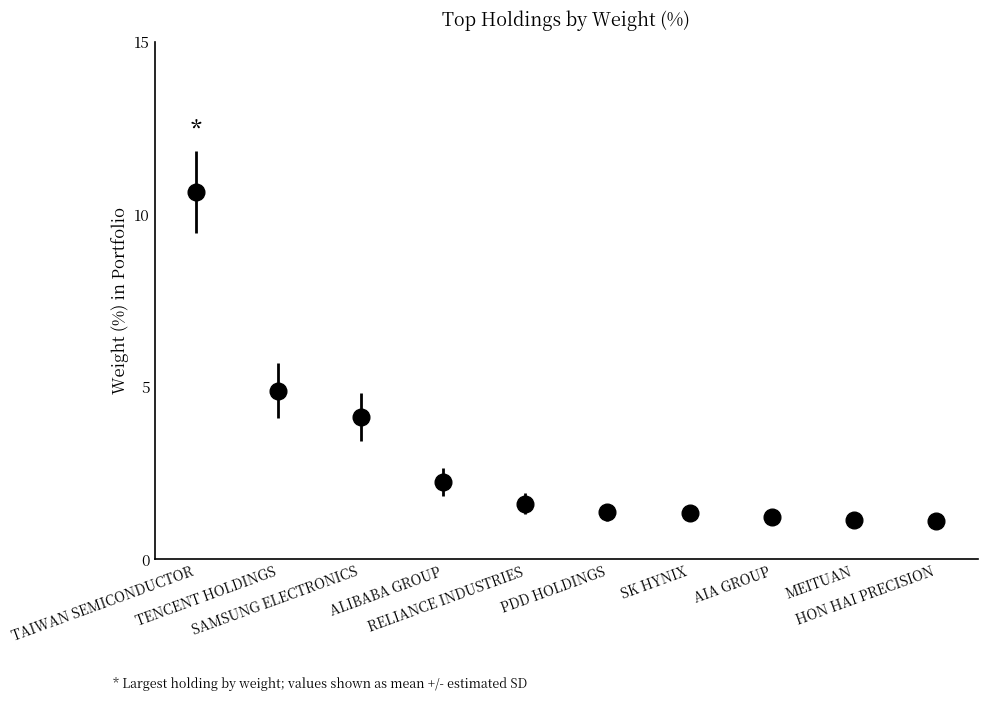

What is the ratio of the value at SAMSUNG ELECTRONICS to the value at RELIANCE INDUSTRIES?

2.6